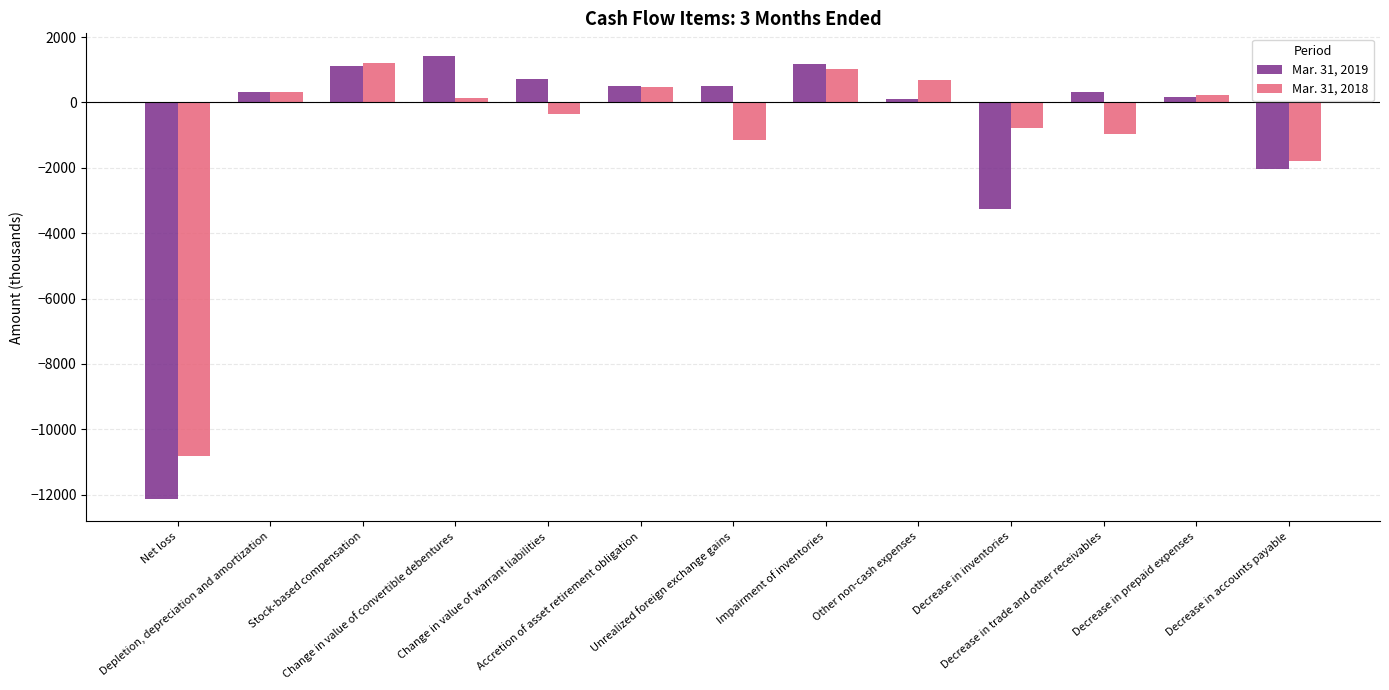

List the series in order of their peak value, highest first.

Mar. 31, 2019, Mar. 31, 2018